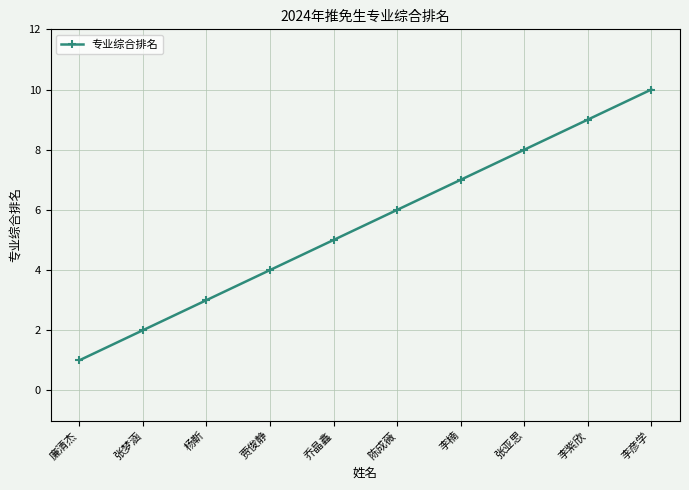

True or false: the data has more than 0 interior local peaks.

False